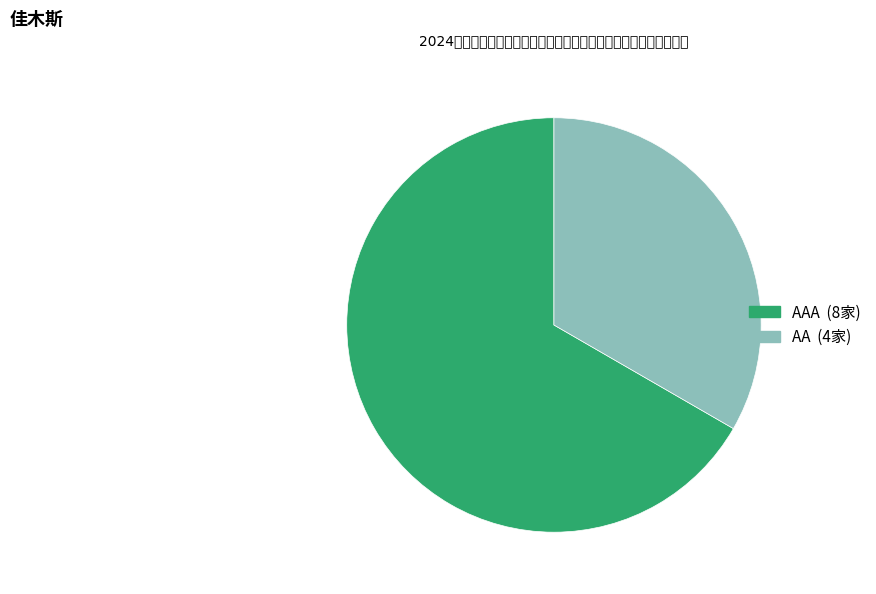

Is there a majority slice in this chart?

Yes